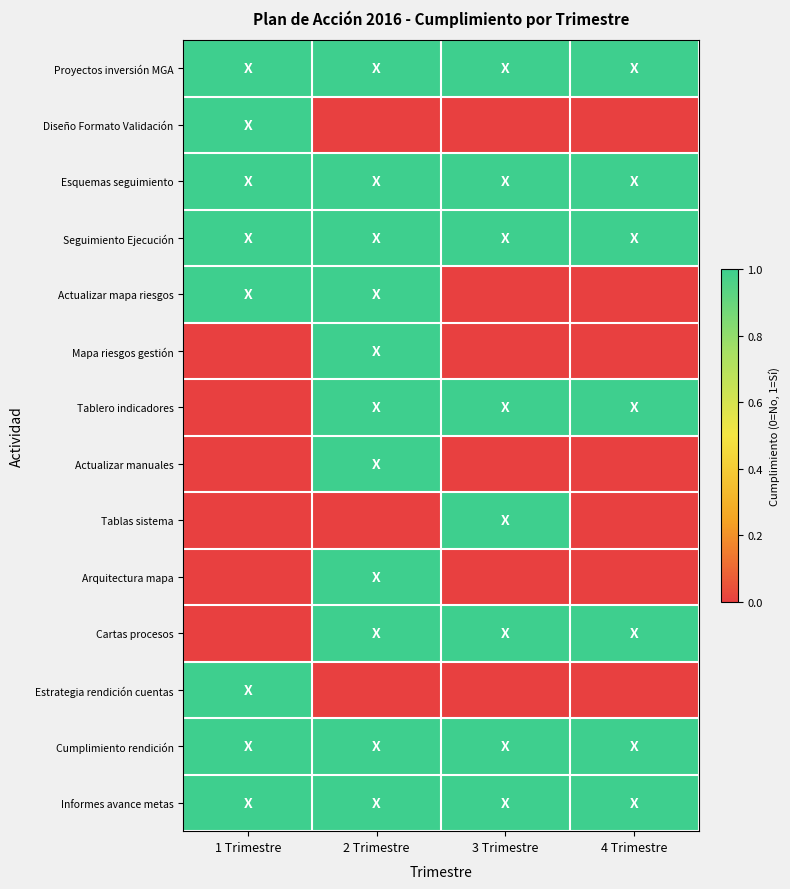

Reading right to left, transcribe all the data shown in this chart.

Proyectos inversión MGA: 4 Trimestre=1	3 Trimestre=1	2 Trimestre=1	1 Trimestre=1
Diseño Formato Validación: 4 Trimestre=0	3 Trimestre=0	2 Trimestre=0	1 Trimestre=1
Esquemas seguimiento: 4 Trimestre=1	3 Trimestre=1	2 Trimestre=1	1 Trimestre=1
Seguimiento Ejecución: 4 Trimestre=1	3 Trimestre=1	2 Trimestre=1	1 Trimestre=1
Actualizar mapa riesgos: 4 Trimestre=0	3 Trimestre=0	2 Trimestre=1	1 Trimestre=1
Mapa riesgos gestión: 4 Trimestre=0	3 Trimestre=0	2 Trimestre=1	1 Trimestre=0
Tablero indicadores: 4 Trimestre=1	3 Trimestre=1	2 Trimestre=1	1 Trimestre=0
Actualizar manuales: 4 Trimestre=0	3 Trimestre=0	2 Trimestre=1	1 Trimestre=0
Tablas sistema: 4 Trimestre=0	3 Trimestre=1	2 Trimestre=0	1 Trimestre=0
Arquitectura mapa: 4 Trimestre=0	3 Trimestre=0	2 Trimestre=1	1 Trimestre=0
Cartas procesos: 4 Trimestre=1	3 Trimestre=1	2 Trimestre=1	1 Trimestre=0
Estrategia rendición cuentas: 4 Trimestre=0	3 Trimestre=0	2 Trimestre=0	1 Trimestre=1
Cumplimiento rendición: 4 Trimestre=1	3 Trimestre=1	2 Trimestre=1	1 Trimestre=1
Informes avance metas: 4 Trimestre=1	3 Trimestre=1	2 Trimestre=1	1 Trimestre=1